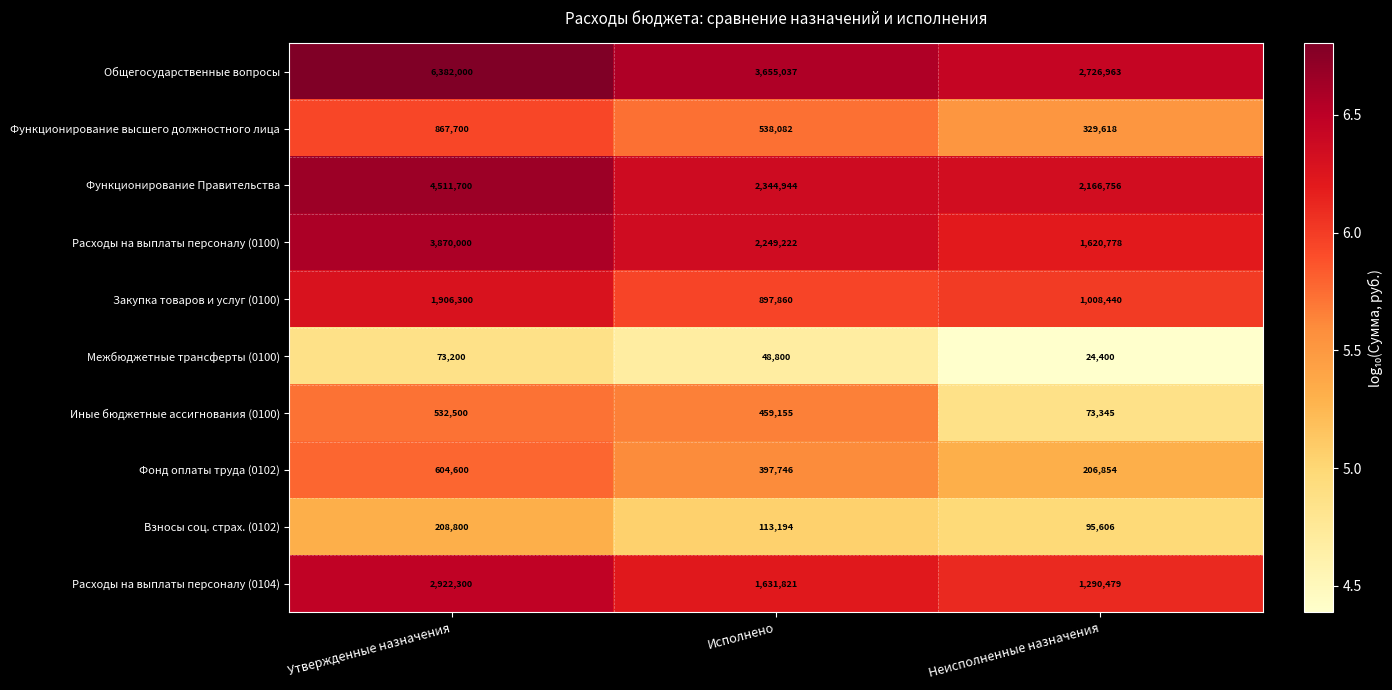

What is the maximum value shown in the chart?

6382000